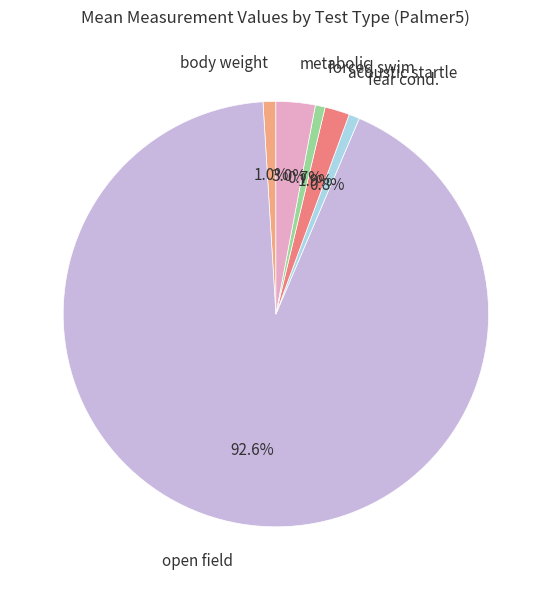

Approximately how many times larger is the value at forced swim compared to acoustic startle?

0.4